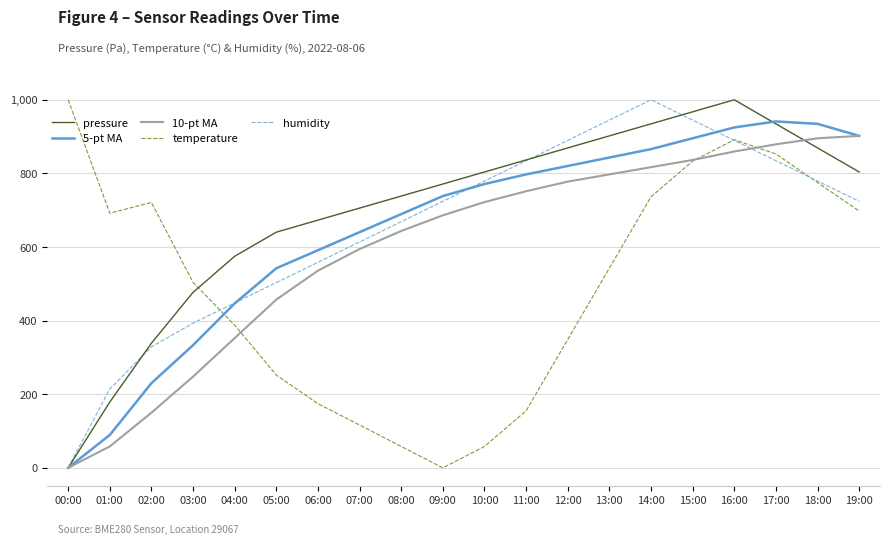

How many lines are shown in the chart?

5